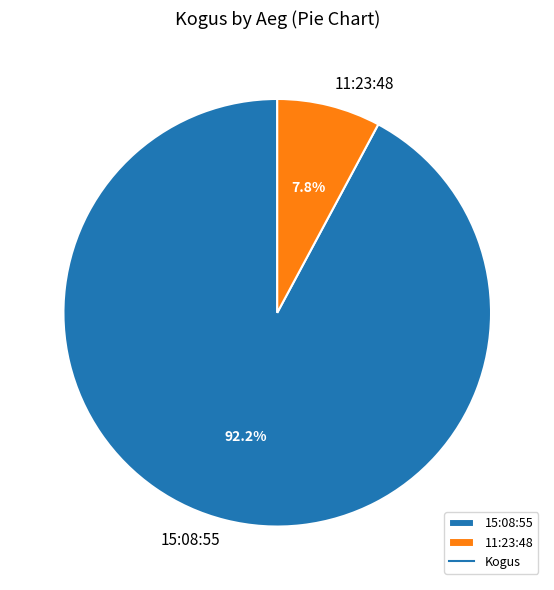

Is it true that 11:23:48 is 22% of the pie?

False